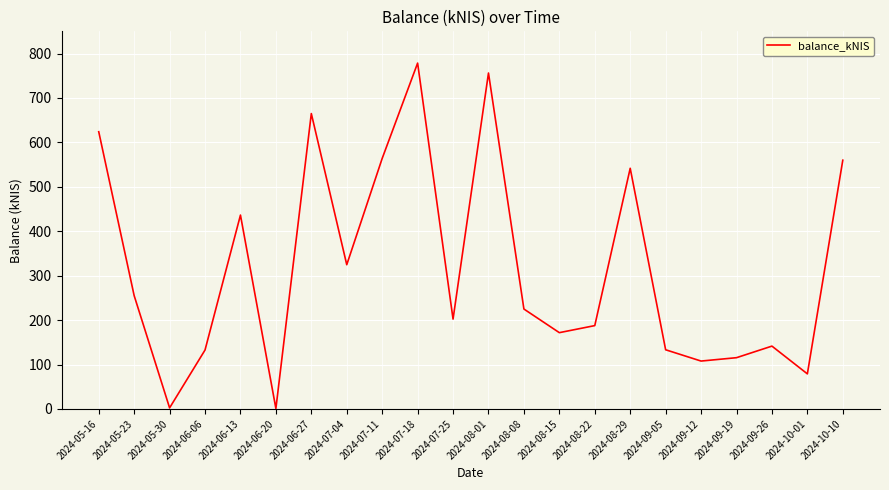

The chart shows a value of 541.7 at 2024-08-29. True or false?

True